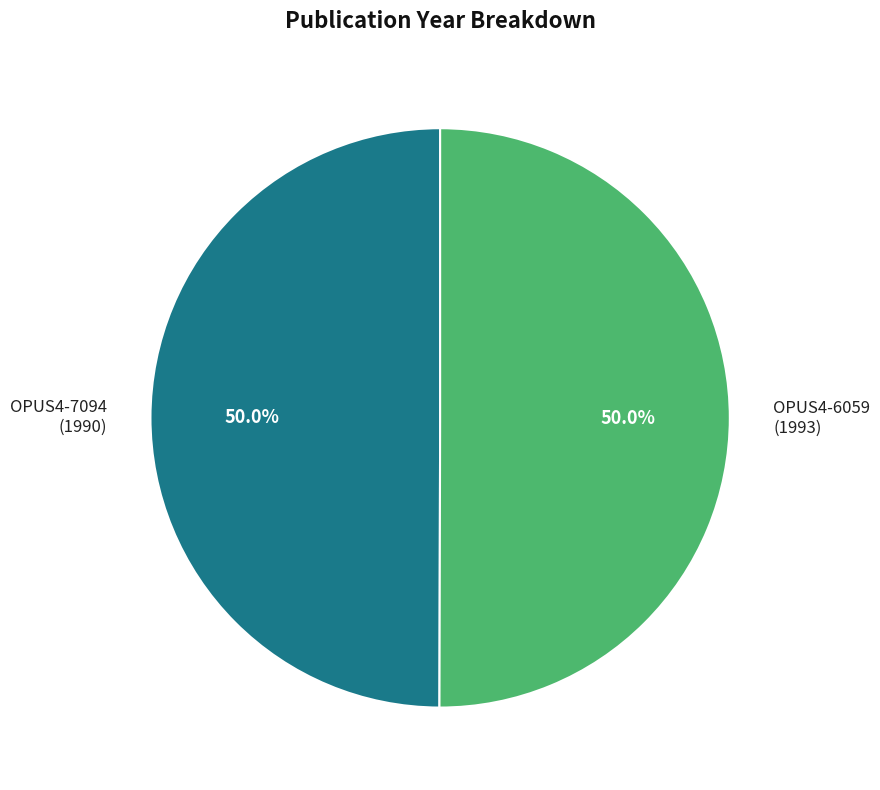

What portion of the pie excludes OPUS4-6059?

50.0%